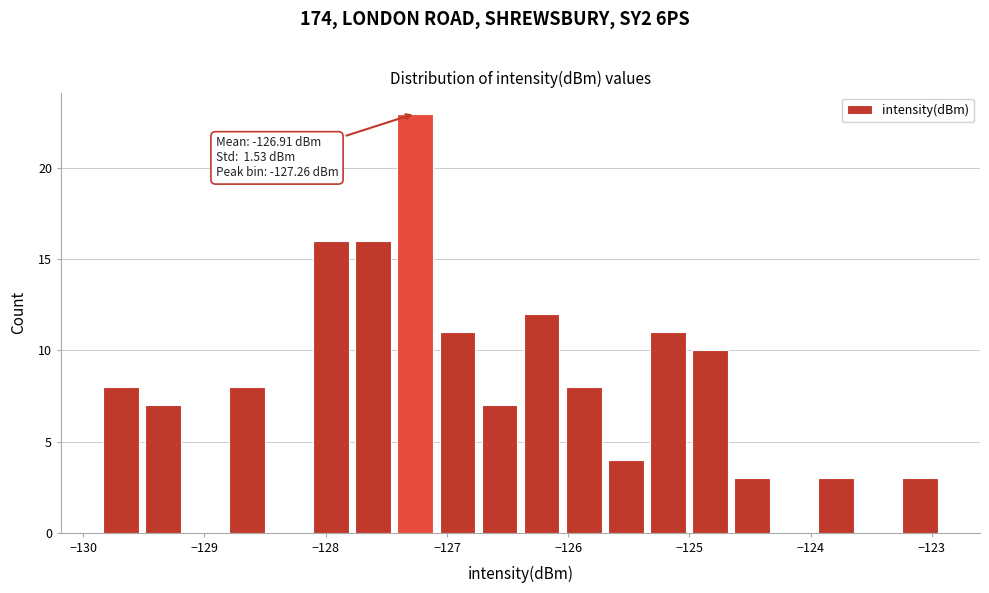

Read against the x-axis, roughly where is the centre of the tallest bar?

-127.3